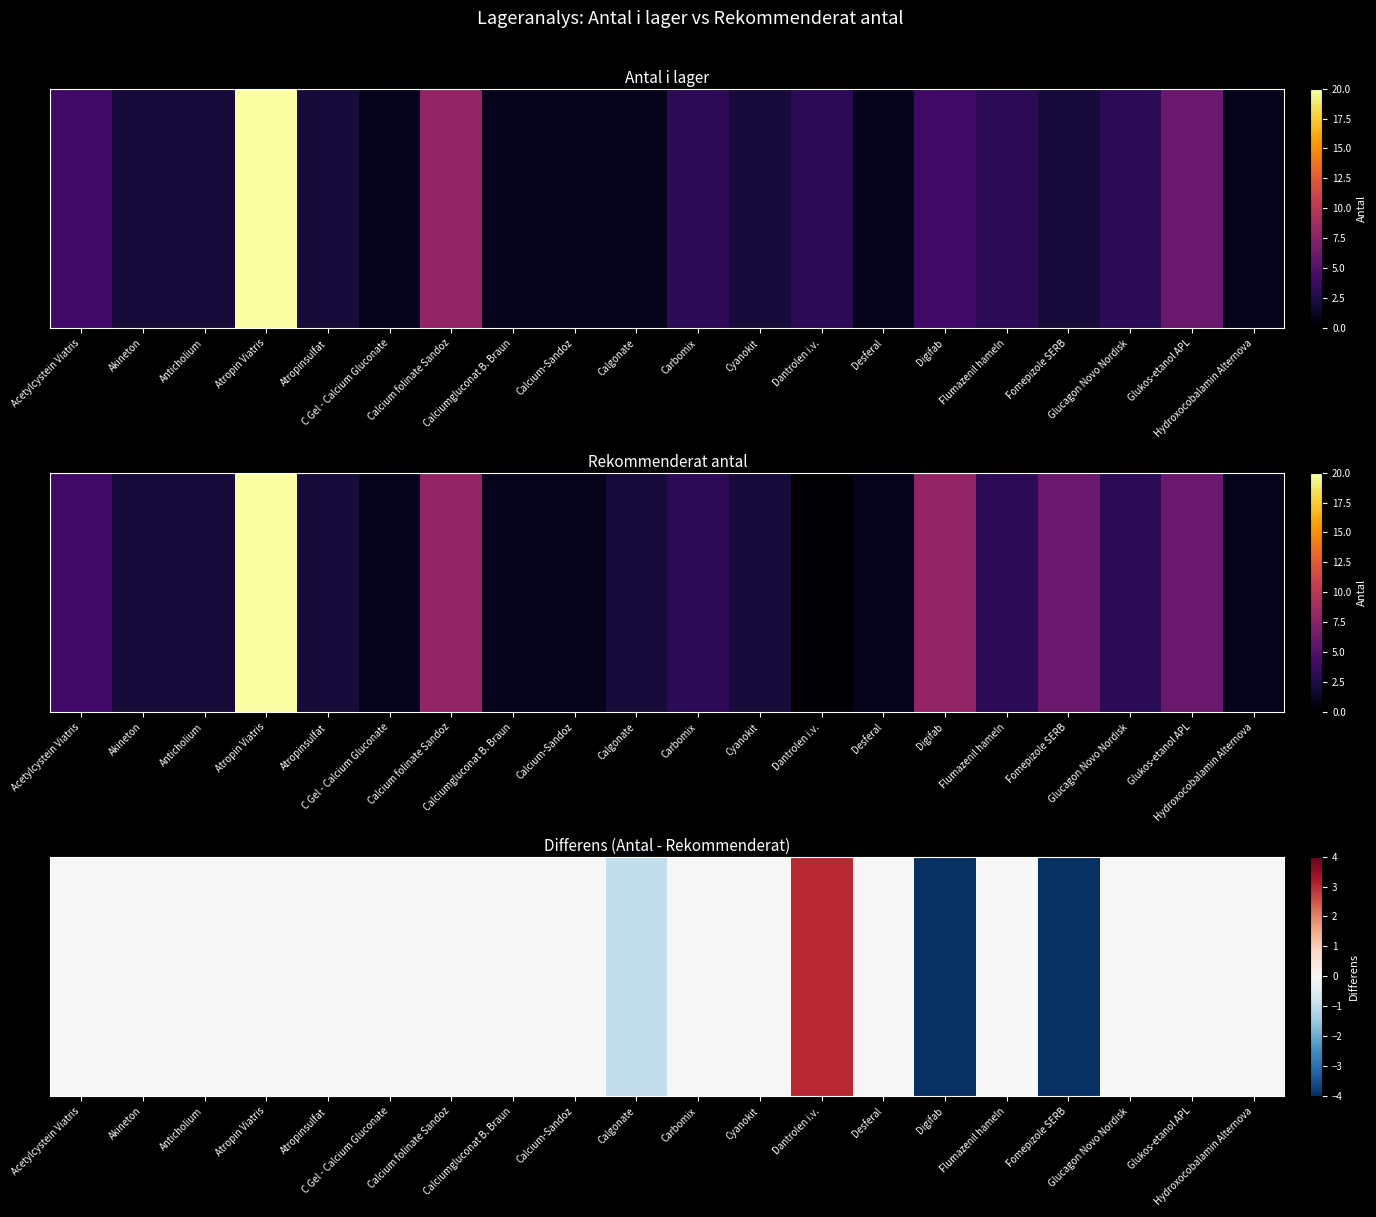

What is the sum of all values?

-6